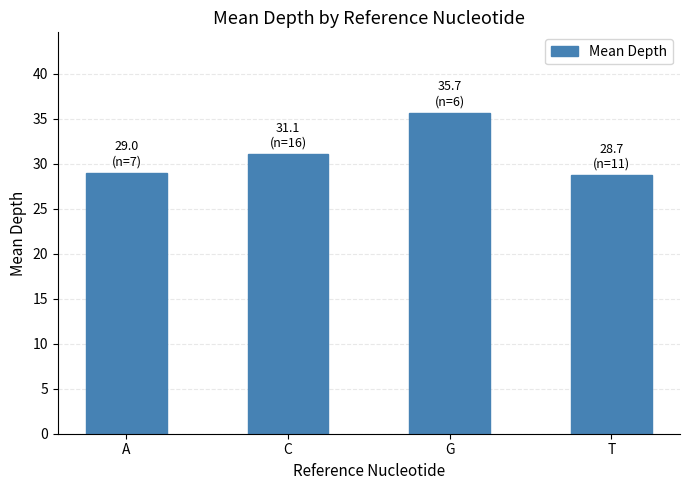

True or false: the data shows 62.2 at G.

False